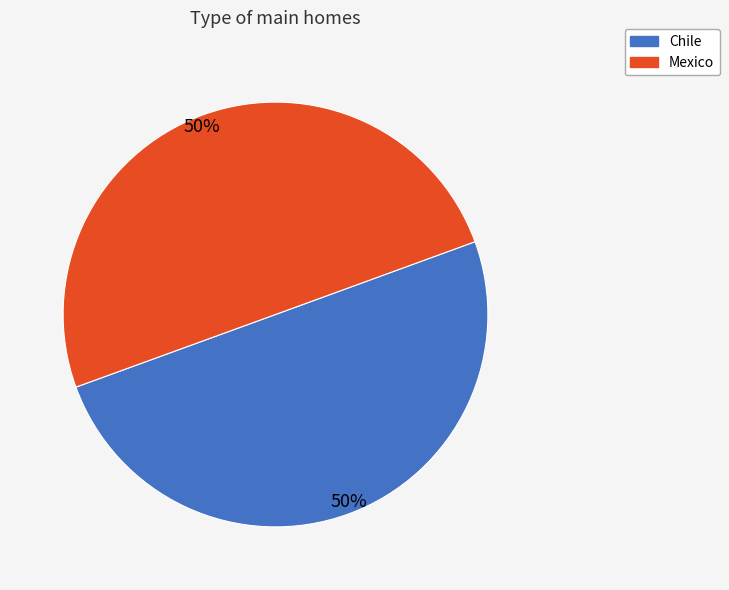

What is the ratio of the value at Mexico to the value at Chile?

1.0